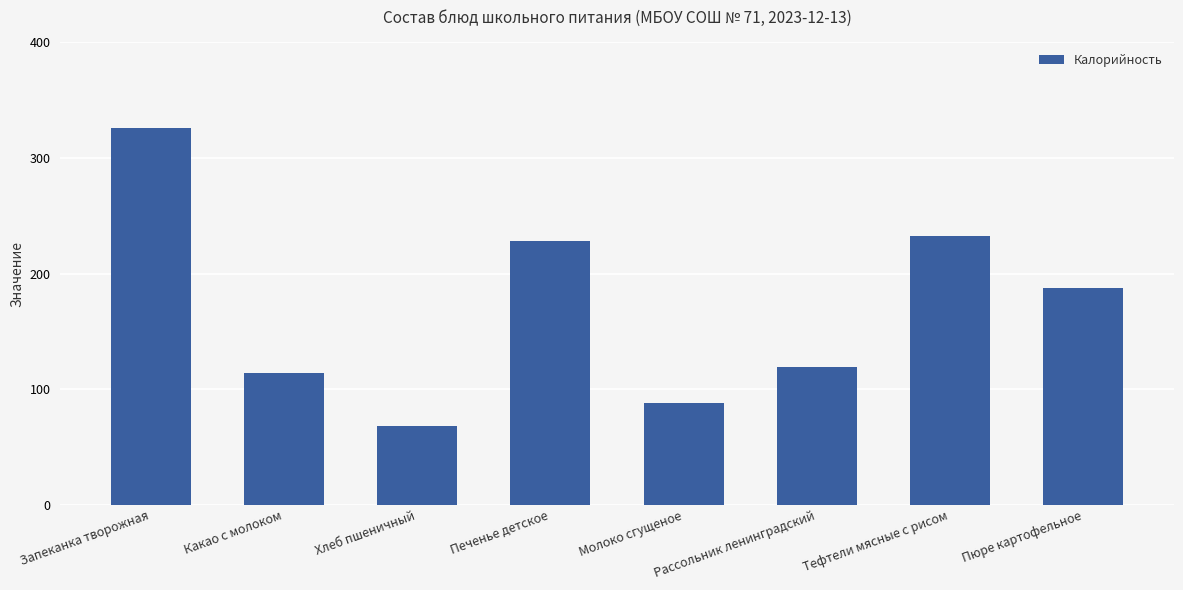

Rank the categories by value from highest to lowest.

Запеканка творожная, Тефтели мясные с рисом, Печенье детское, Пюре картофельное, Рассольник ленинградский, Какао с молоком, Молоко сгущеное, Хлеб пшеничный